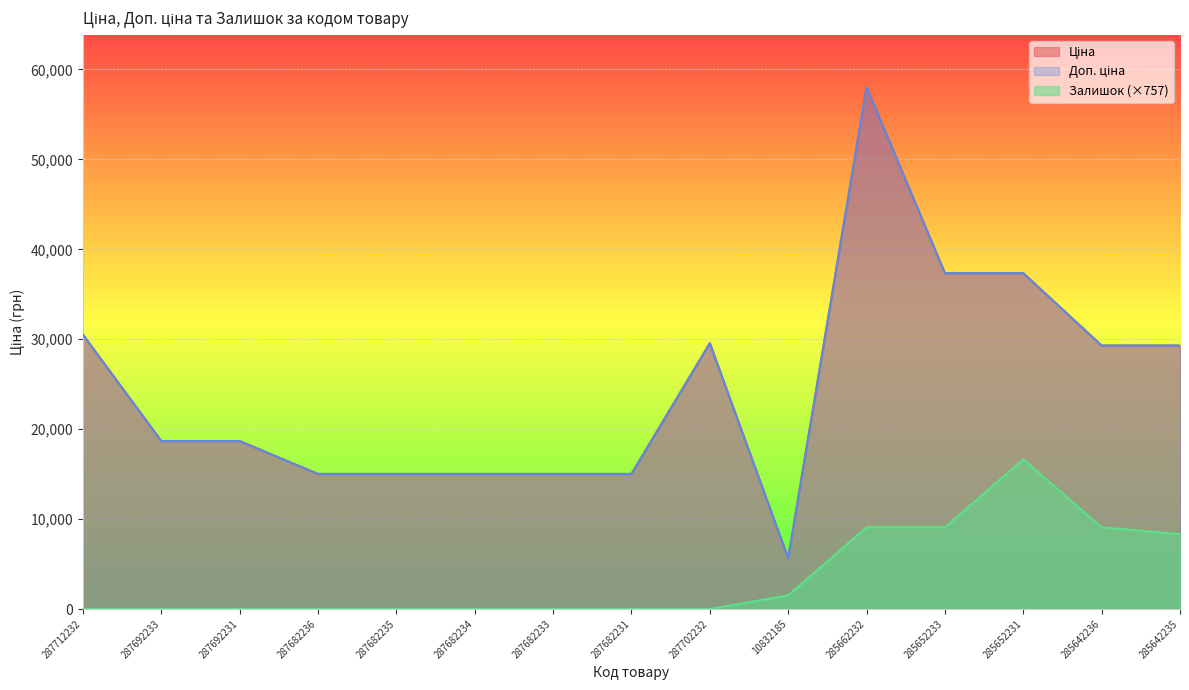

True or false: Ціна and Залишок cross at least once.

False